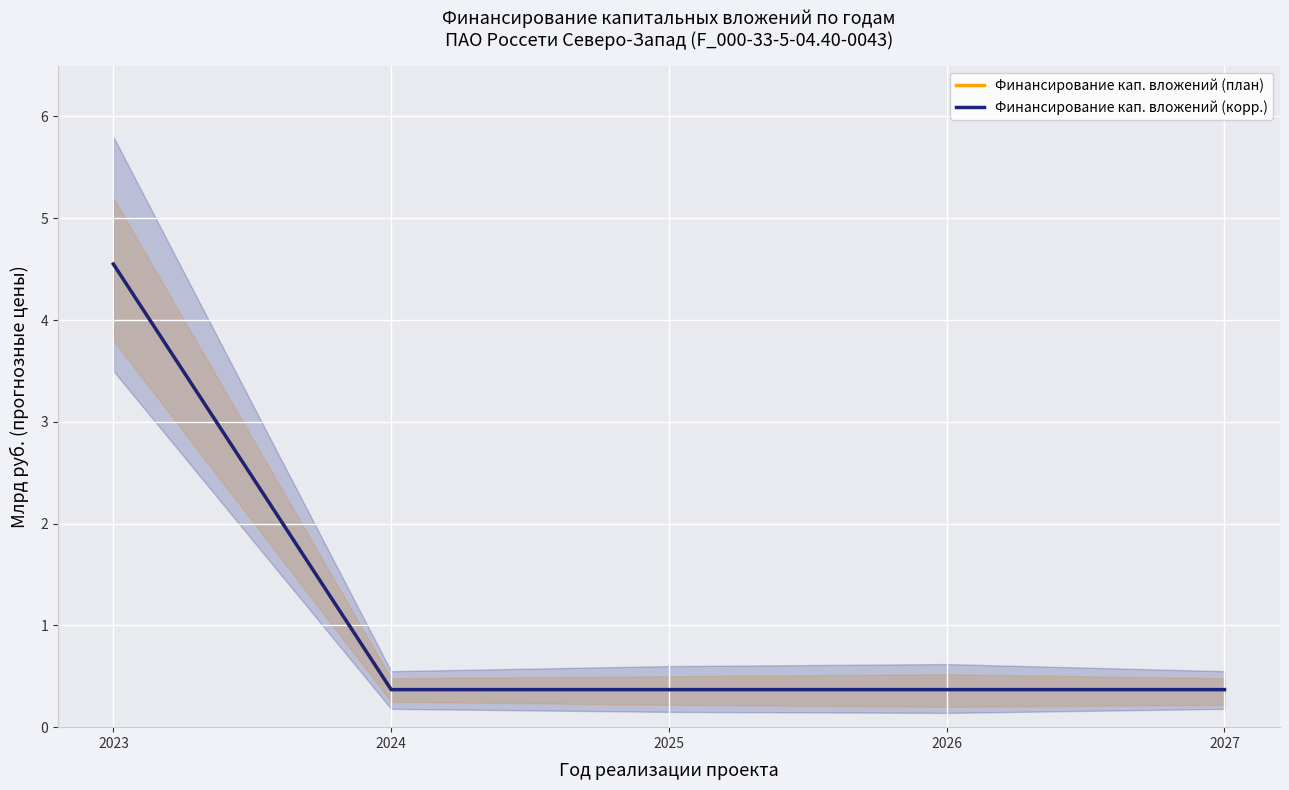

Rank the categories by Финансирование кап. вложений (план) value from lowest to highest.

2024, 2025, 2026, 2027, 2023